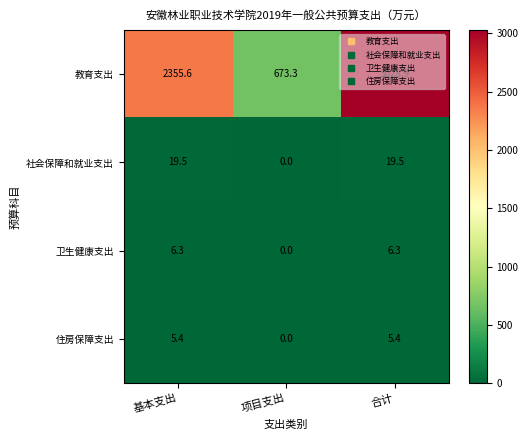

Which category has the lowest value in the 卫生健康支出 series?

项目支出